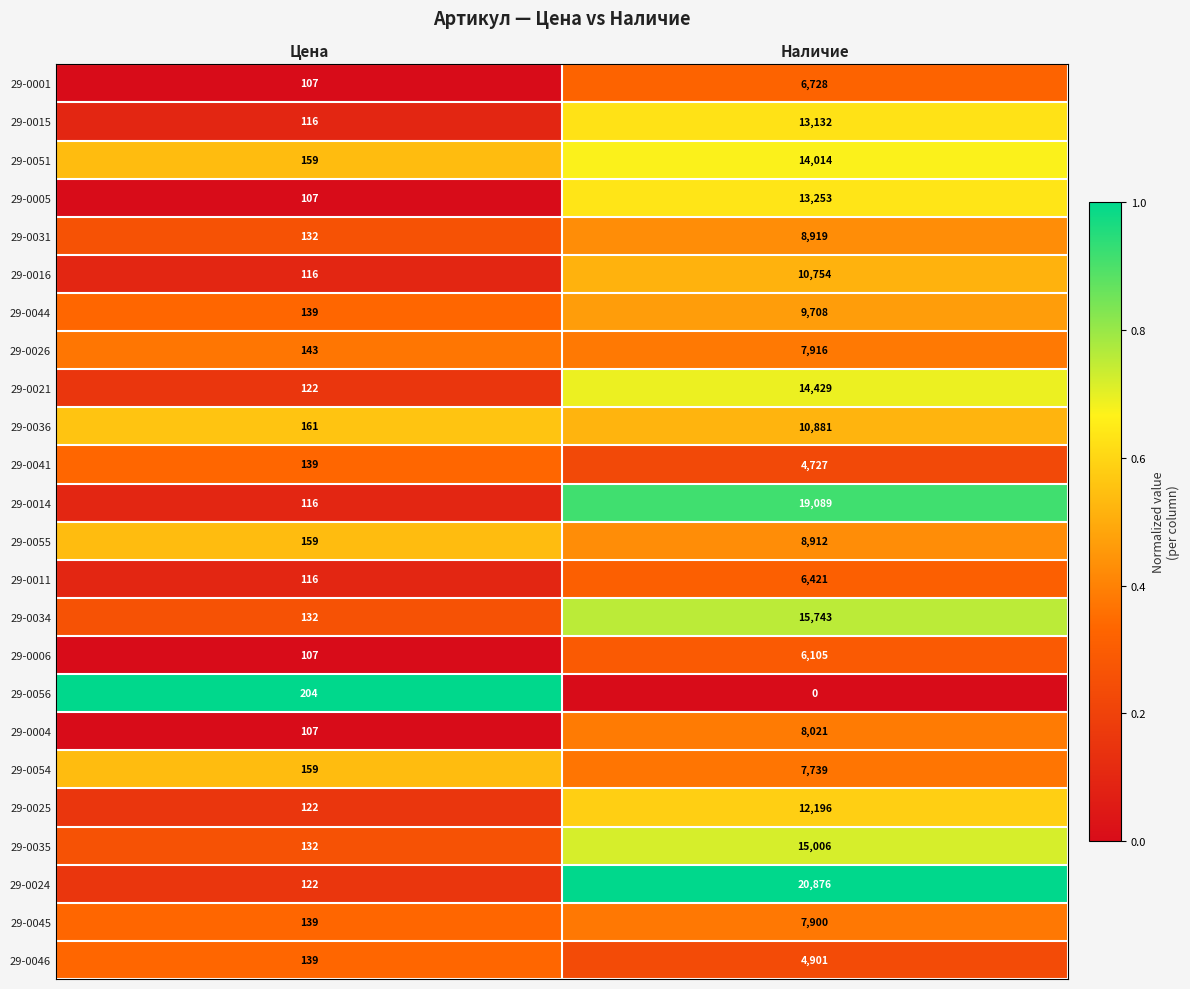

Read the 29-0055 value at Цена, to the nearest 10.

160